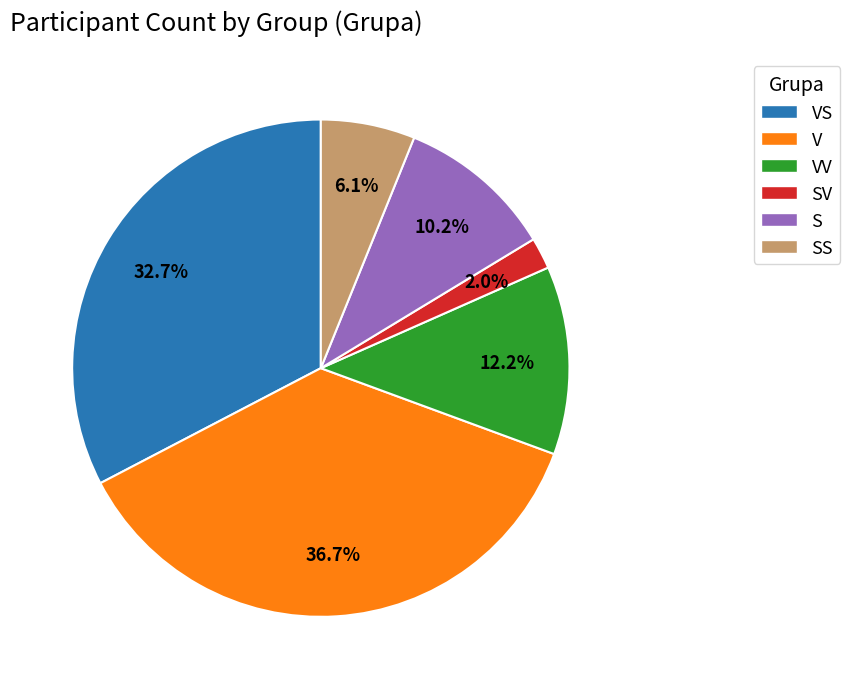

To the nearest percent, what is the difference between the V and S slice percentages?

27%